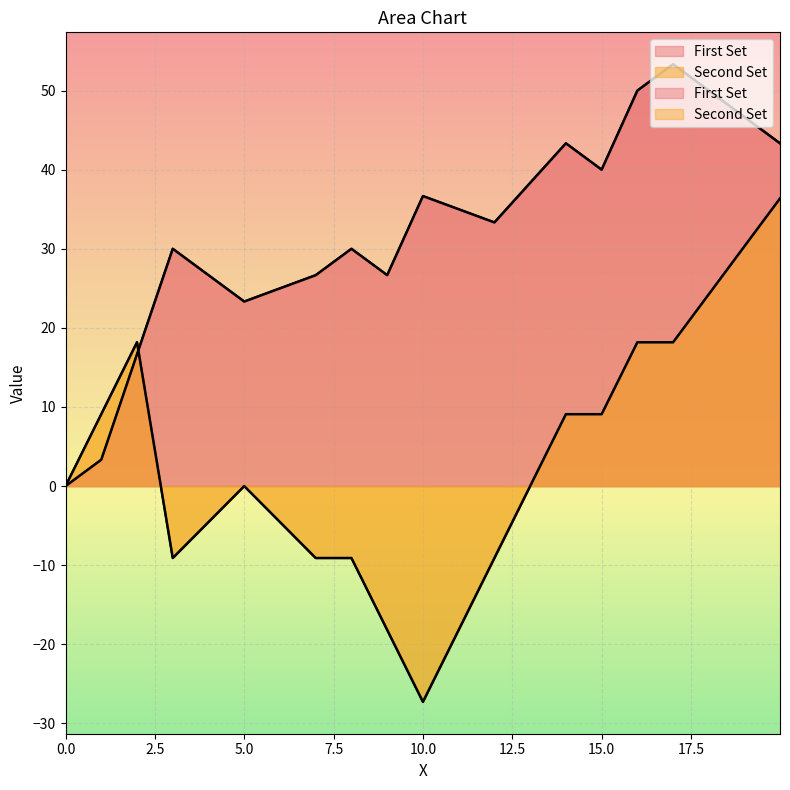

What is the label of the 5th point from the right?

14